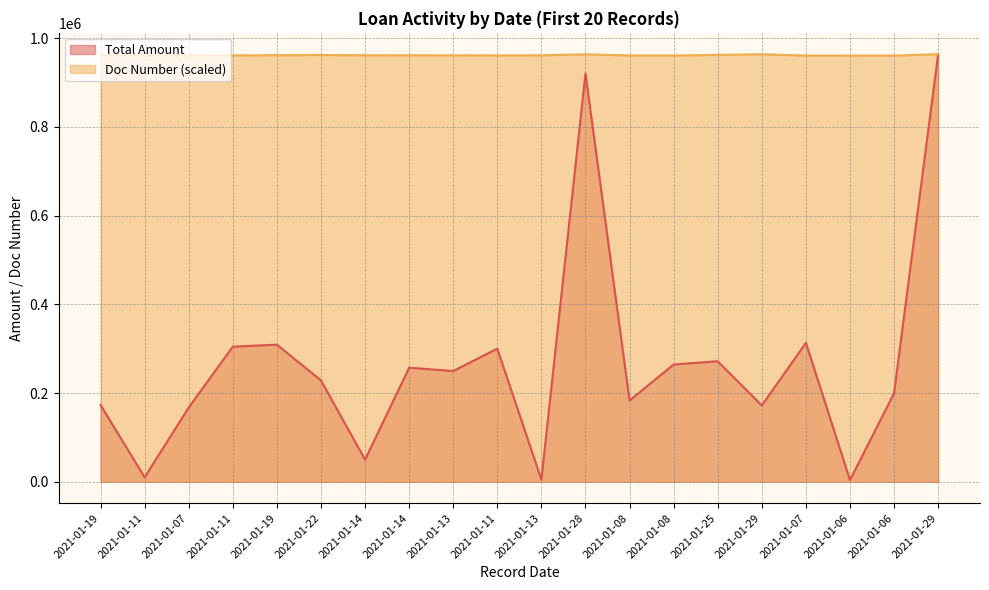

Which series has the largest total across all categories?

Doc Number (scaled)